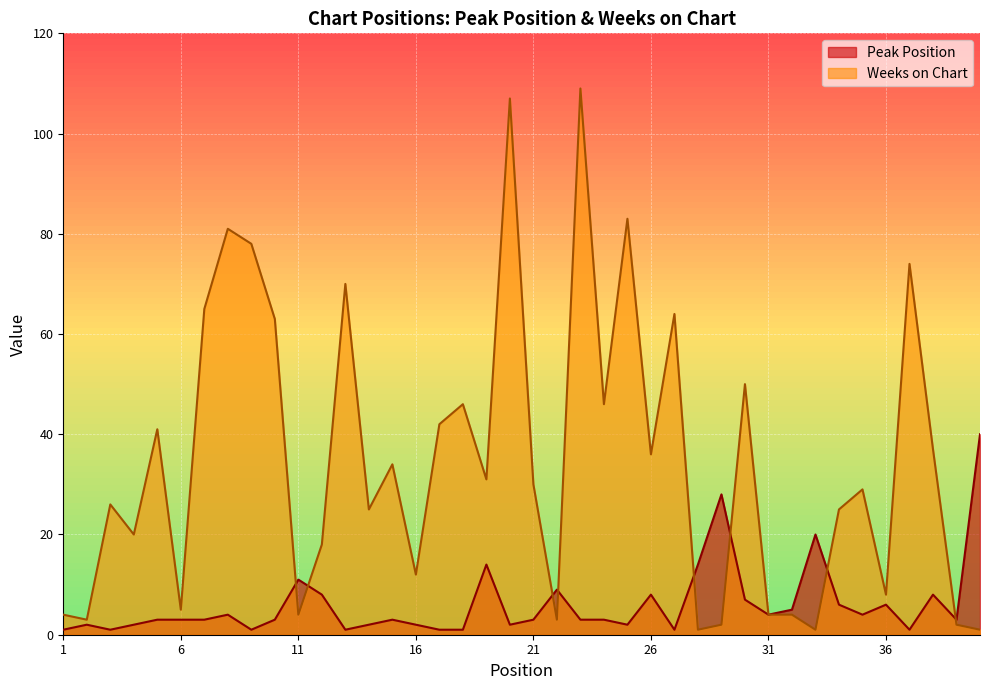

What is the value of the Weeks on Chart point at the 18th from the left?

46